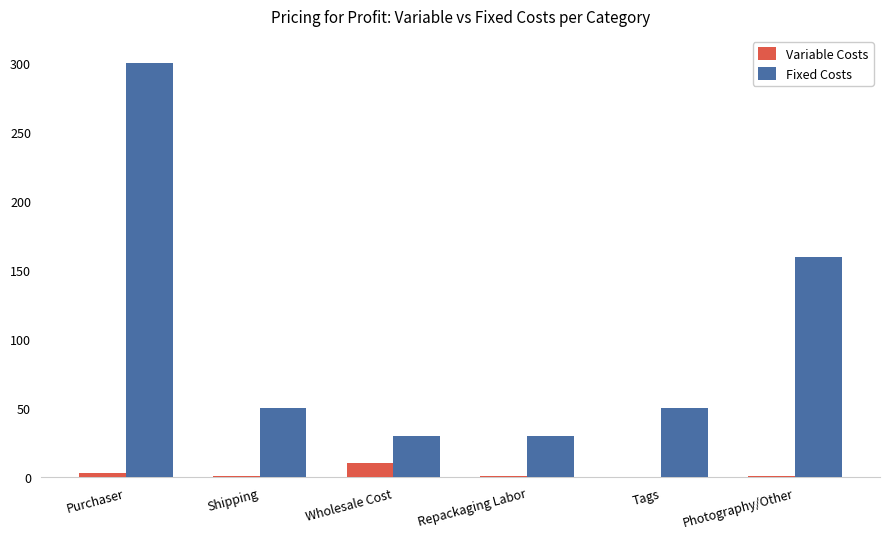

At which label is Fixed Costs closest to 165?

Photography/Other